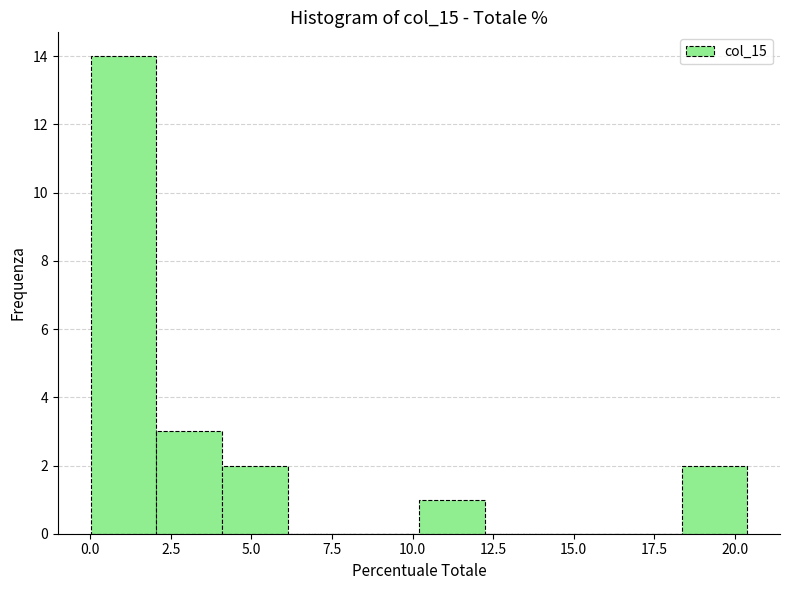

Reading left to right, transcribe this chart: for each bar, give the range it covers on the x-axis and its height. Neither the bar edges nor the heights are printed on the chart, so give them approximately, as read against the axes.

0.0 to 2.0: 14
2.0 to 4.0: 3
4.0 to 6.0: 2
6.0 to 8.0: 0
8.0 to 10.0: 0
10.0 to 12.0: 1
12.0 to 14.5: 0
14.5 to 16.5: 0
16.5 to 18.5: 0
18.5 to 20.5: 2